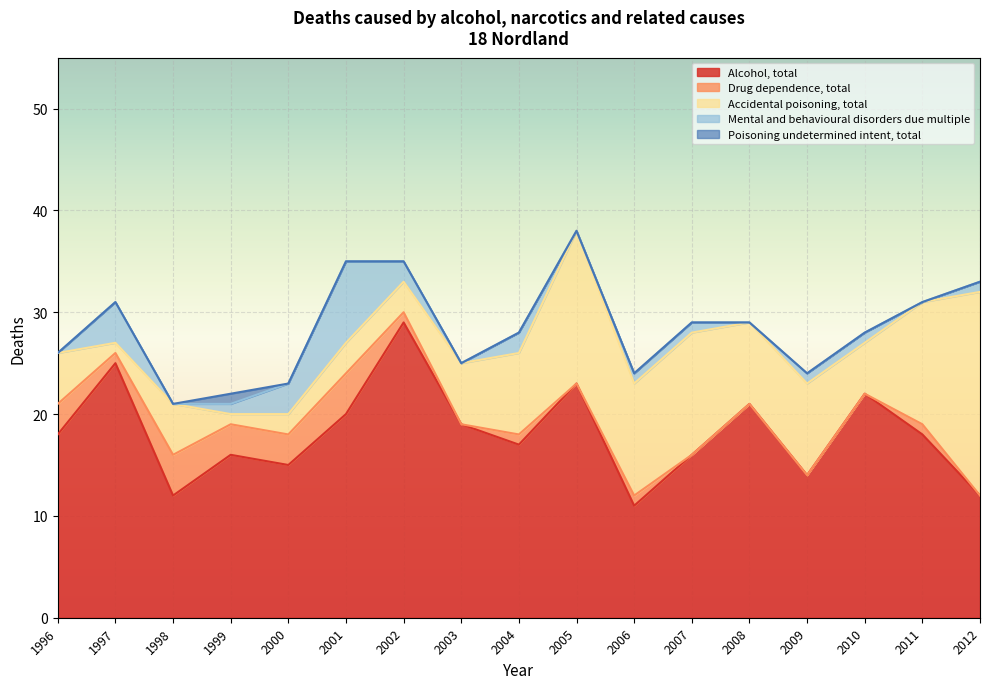

At 2003, list the series in order from largest to smallest.

Alcohol, total, Accidental poisoning, total, Drug dependence, total, Mental and behavioural disorders due multiple, Poisoning undetermined intent, total